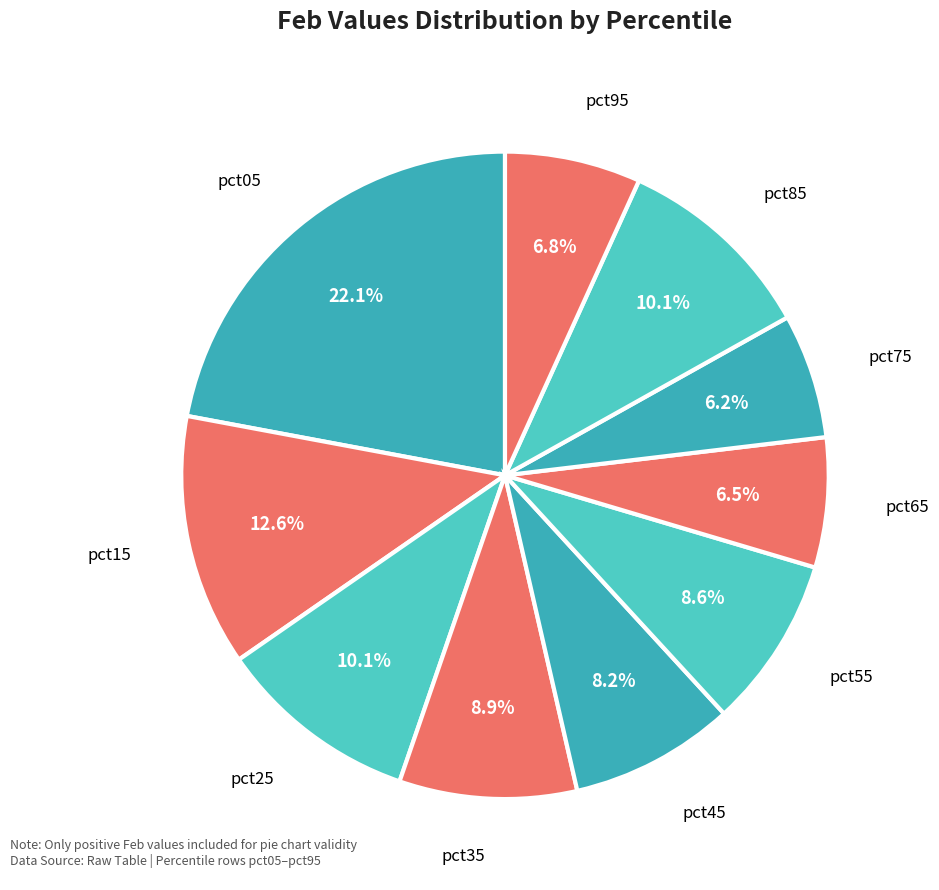

Which category has the biggest portion of the pie?

pct05